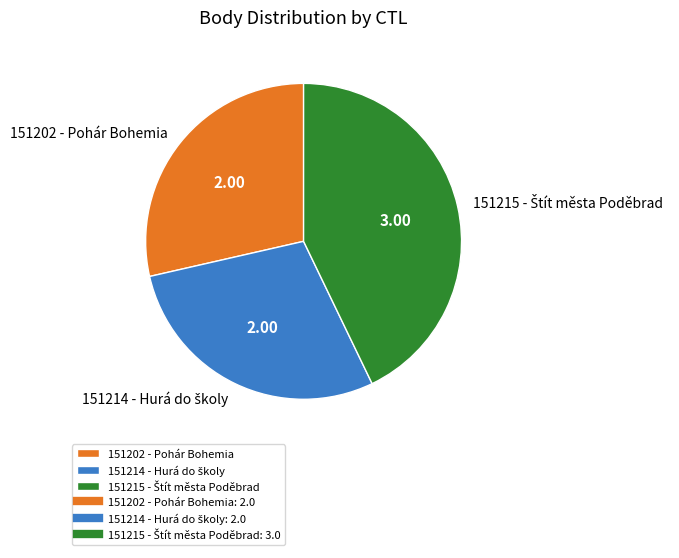

Is there a majority slice in this chart?

No